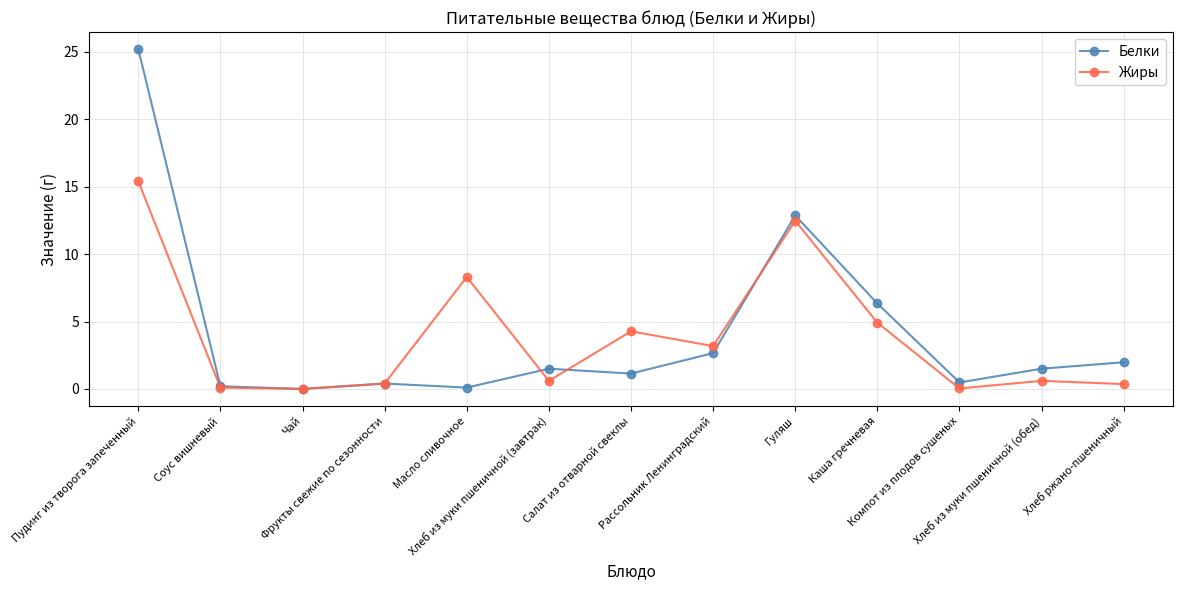

Which series has the largest range (max minus min)?

Белки